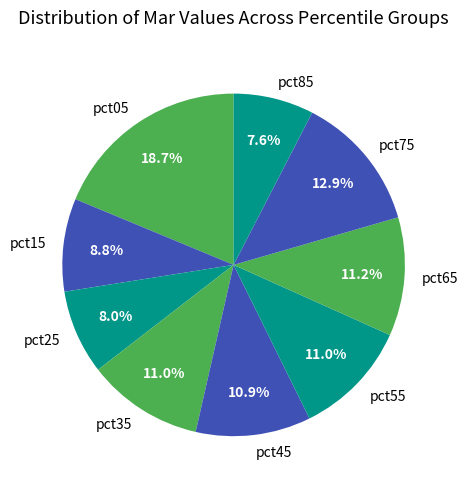

To the nearest percent, what is the difference between the largest and smallest slice percentages?

11%